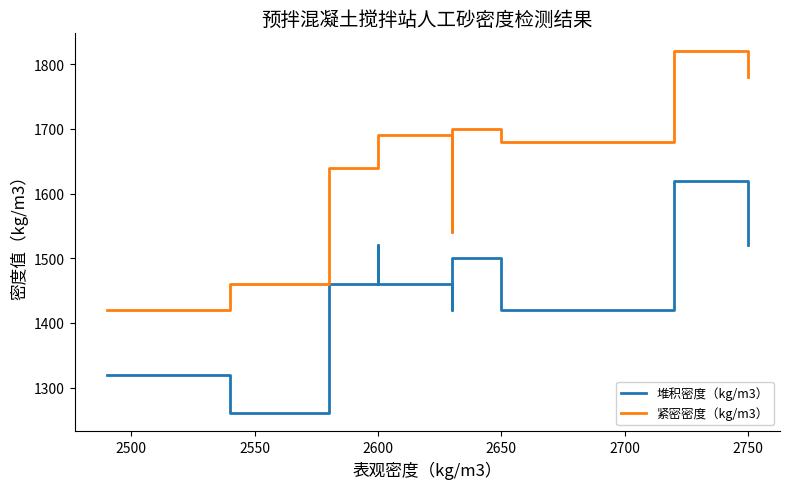

List the series in order of their peak value, lowest first.

堆积密度（kg/m3）, 紧密密度（kg/m3）